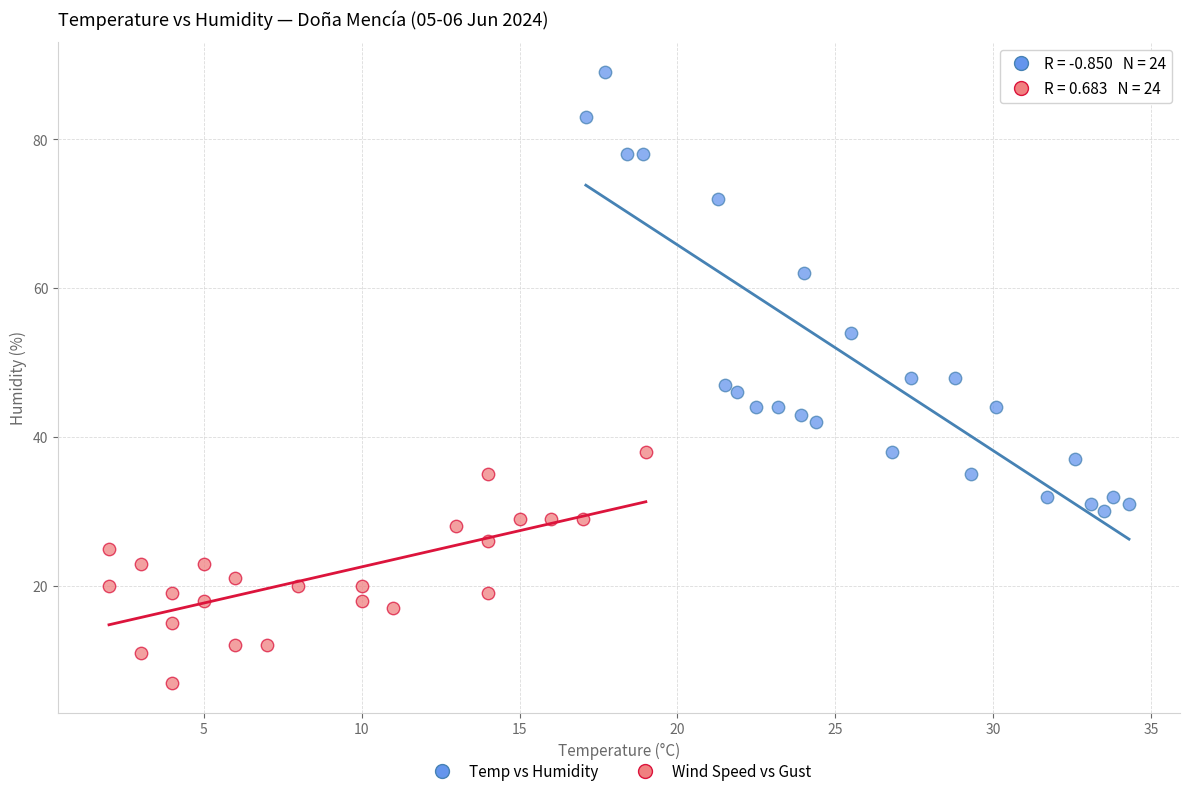

Which series contains the highest Y value?

Temp vs Humidity